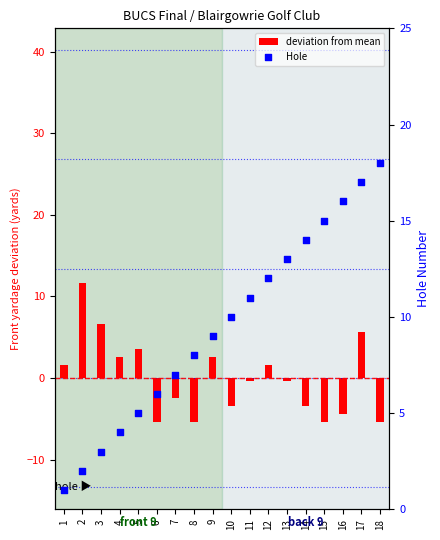

Is the value of Hole at 14 greater than the value of deviation from mean at 12?

Yes